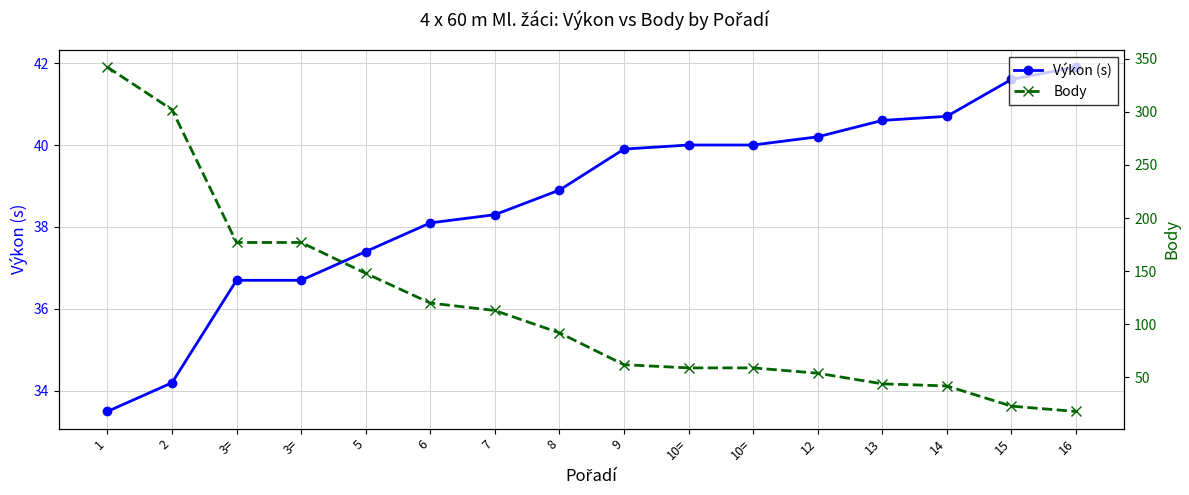

Read the Výkon (s) value at 8.

38.9